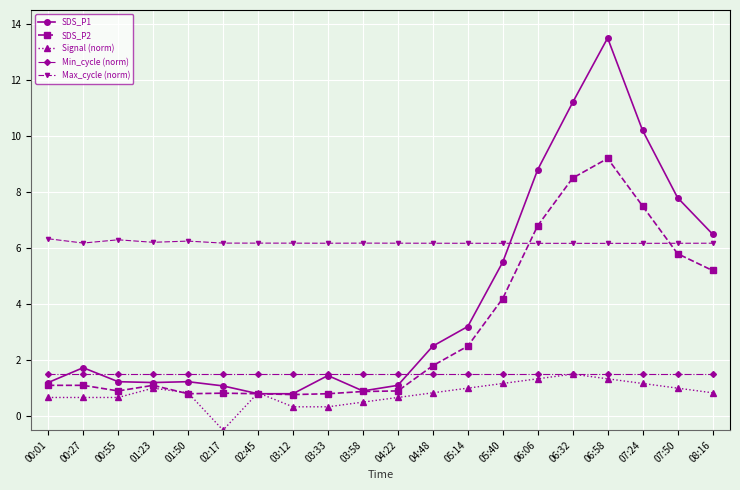

What is the spread (max minus min) of values at 07:50?

6.8